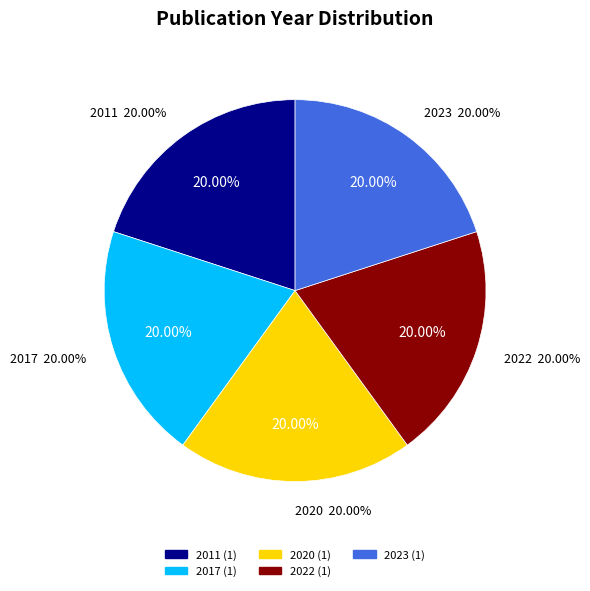

Which category has the biggest portion of the pie?

2023